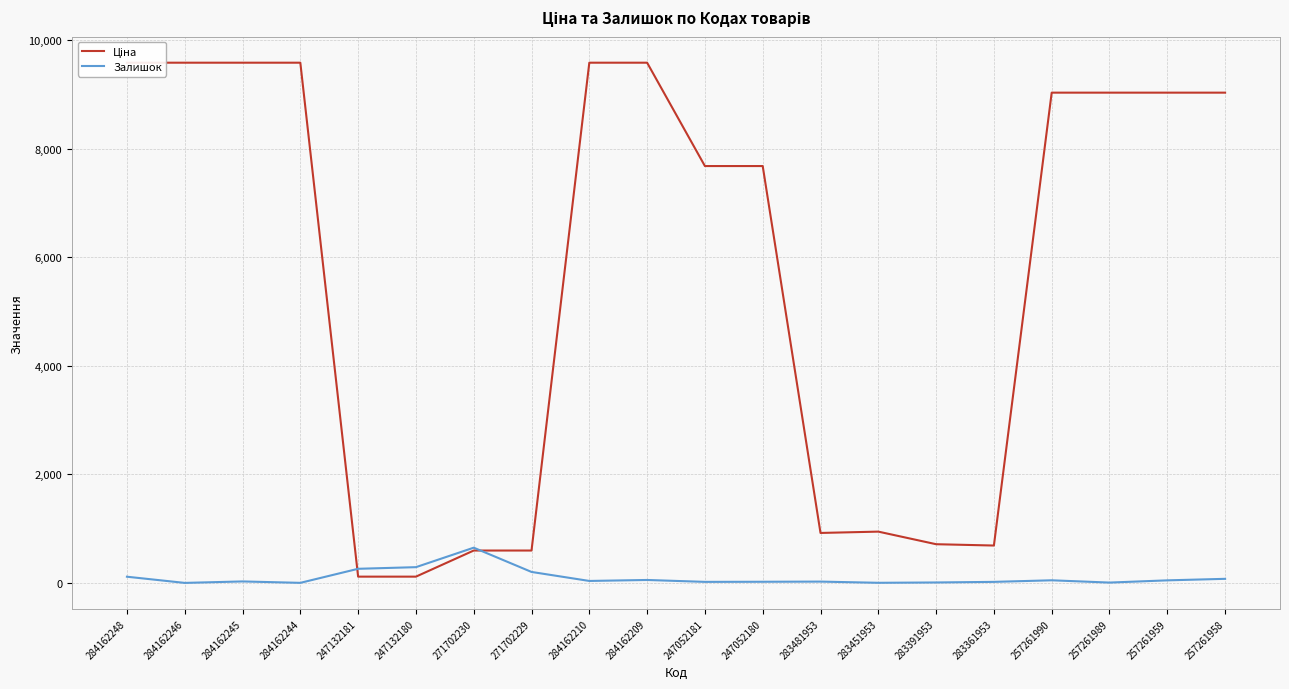

True or false: Залишок and Ціна cross at least once.

True